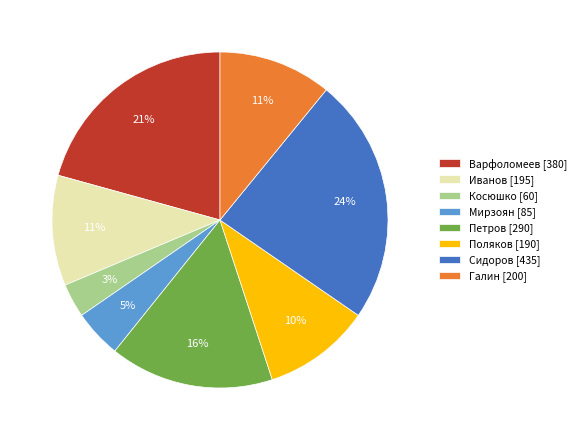

Between Поляков and Мирзоян, which is larger?

Поляков